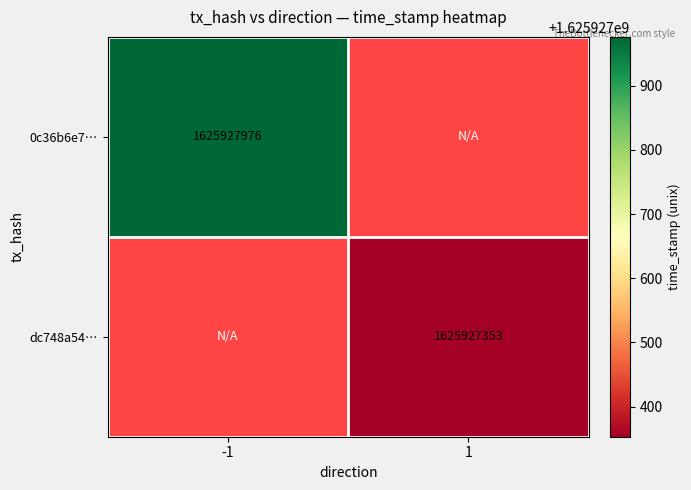

The value of 0c36b6e7ccdf25905e3df3e820a487715bef56a at direction_1 is 847988803. True or false?

False